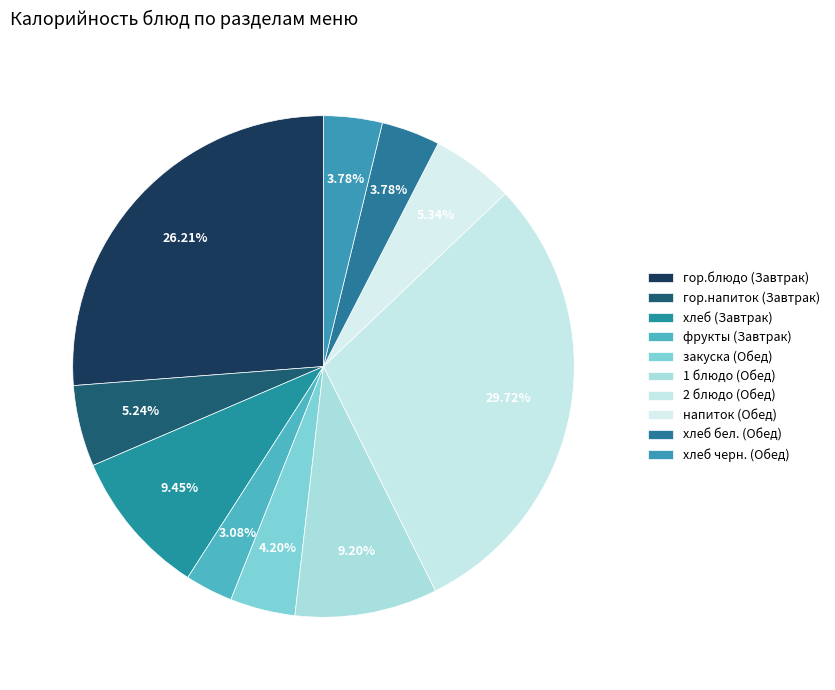

Does закуска (Обед) account for over 50% of the chart?

No